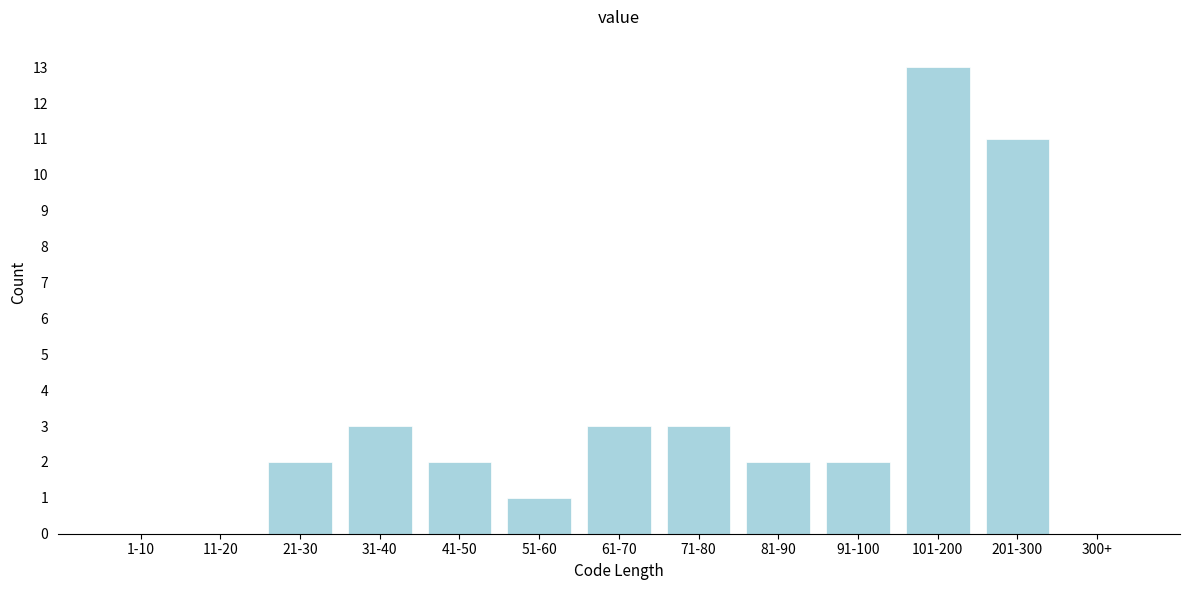

Reading right to left, what are all the values shown in this chart?

300+=0	201-300=11	101-200=13	91-100=2	81-90=2	71-80=3	61-70=3	51-60=1	41-50=2	31-40=3	21-30=2	11-20=0	1-10=0